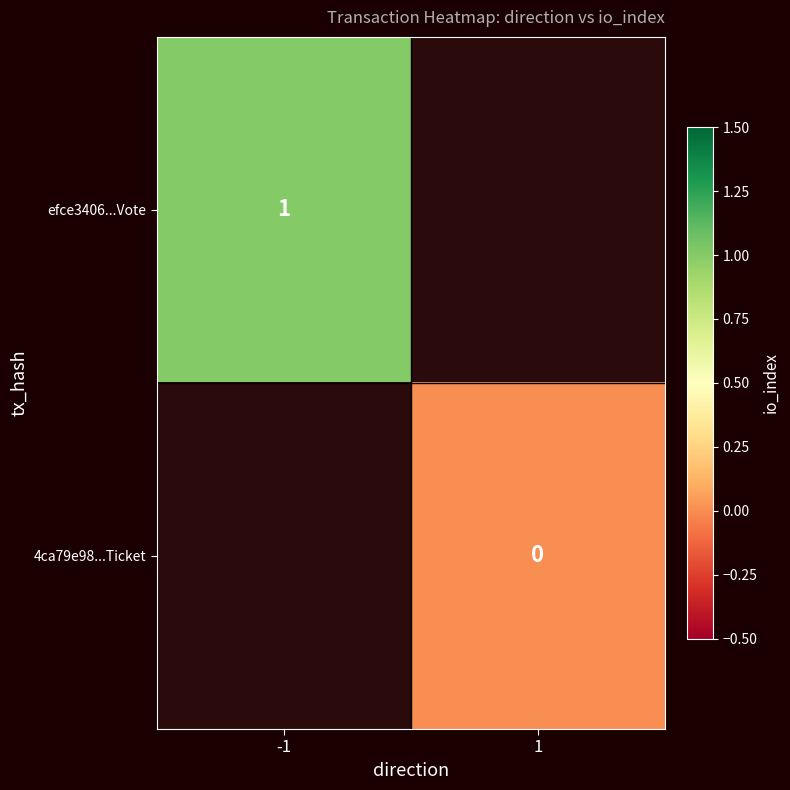

How many series are shown in this chart?

2